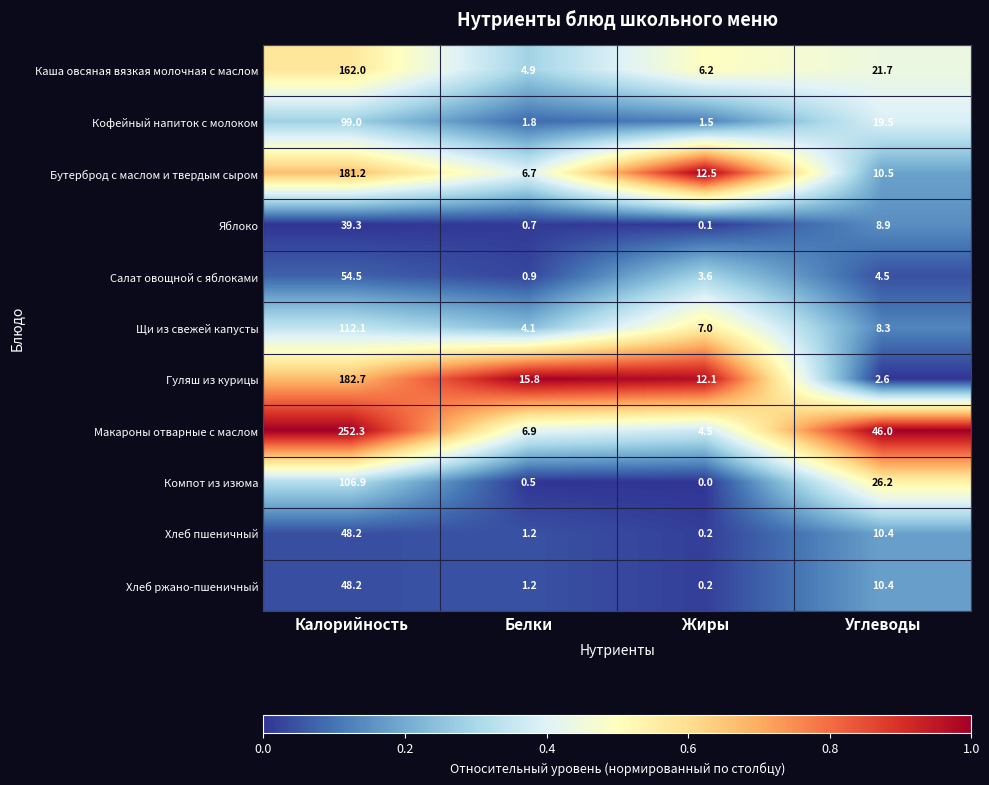

Between Калорийность and Белки, which series saw the biggest shift?

Макароны отварные с маслом